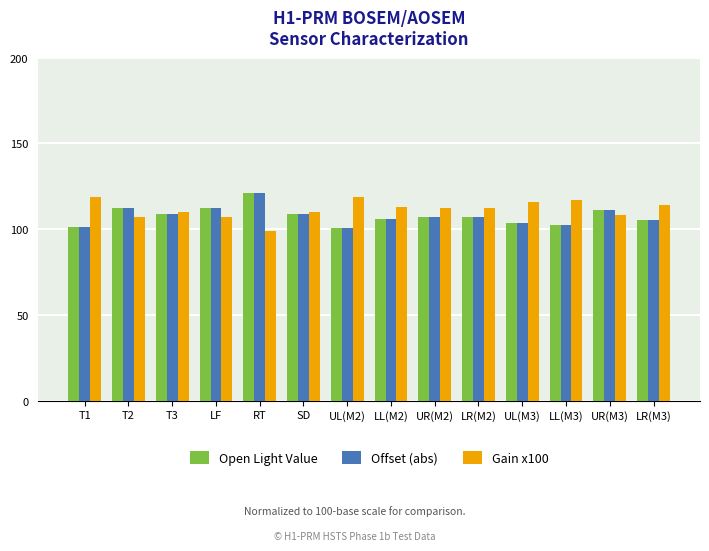

The Gain x100 series shows 113.2 at LL(M2). True or false?

True